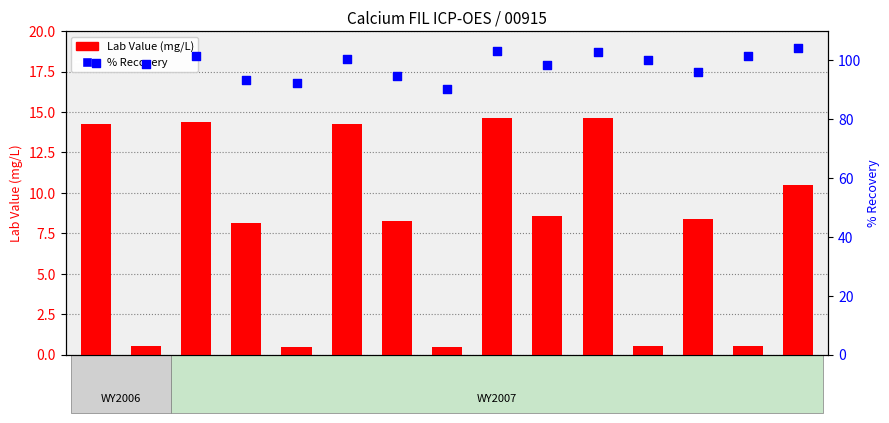

Which series contains the highest Y value?

% Recovery